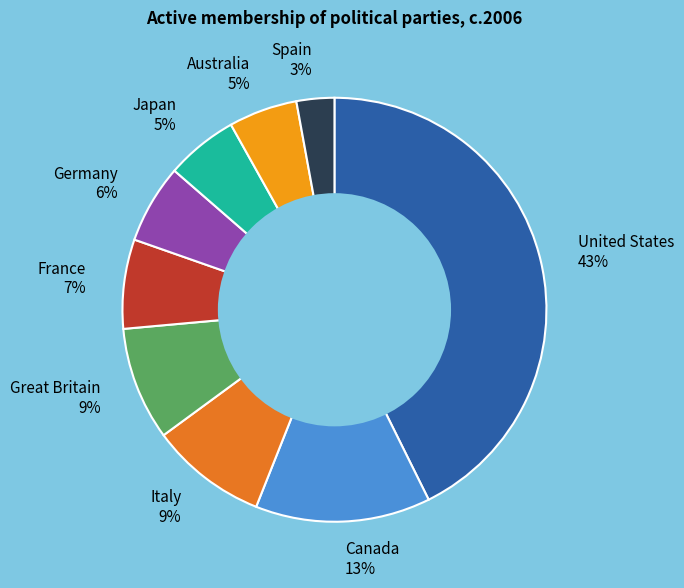

Count the number of slices in the pie.

9